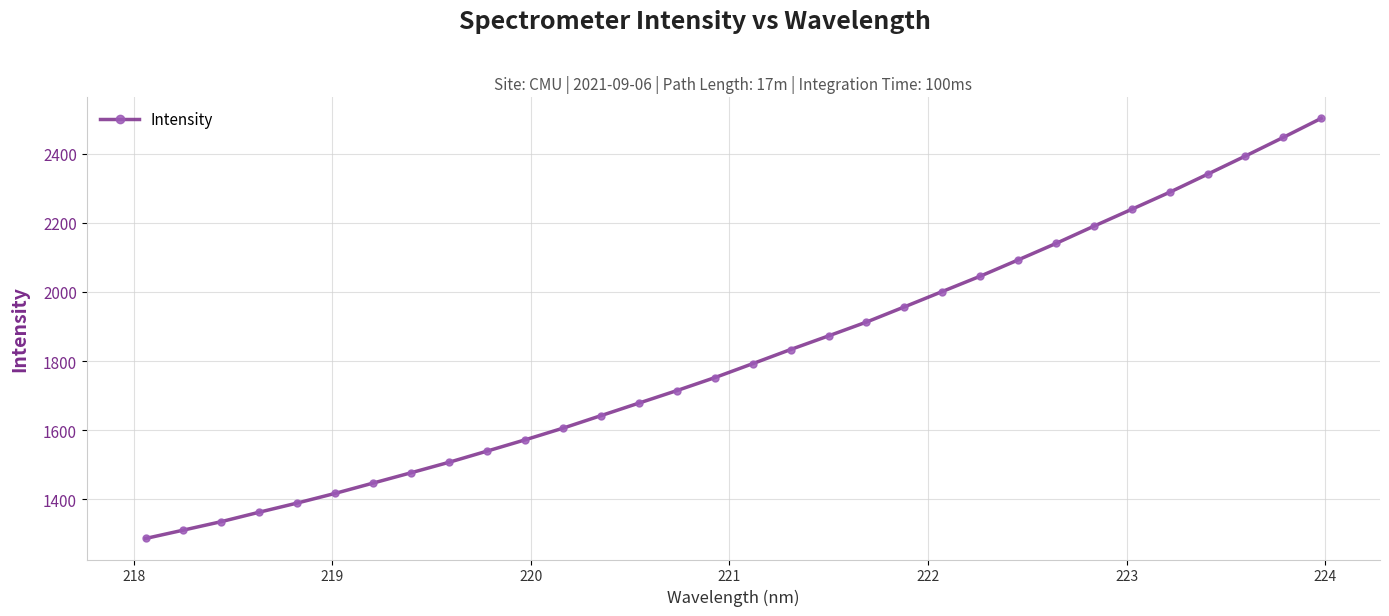

What is the greatest value displayed?

2502.1